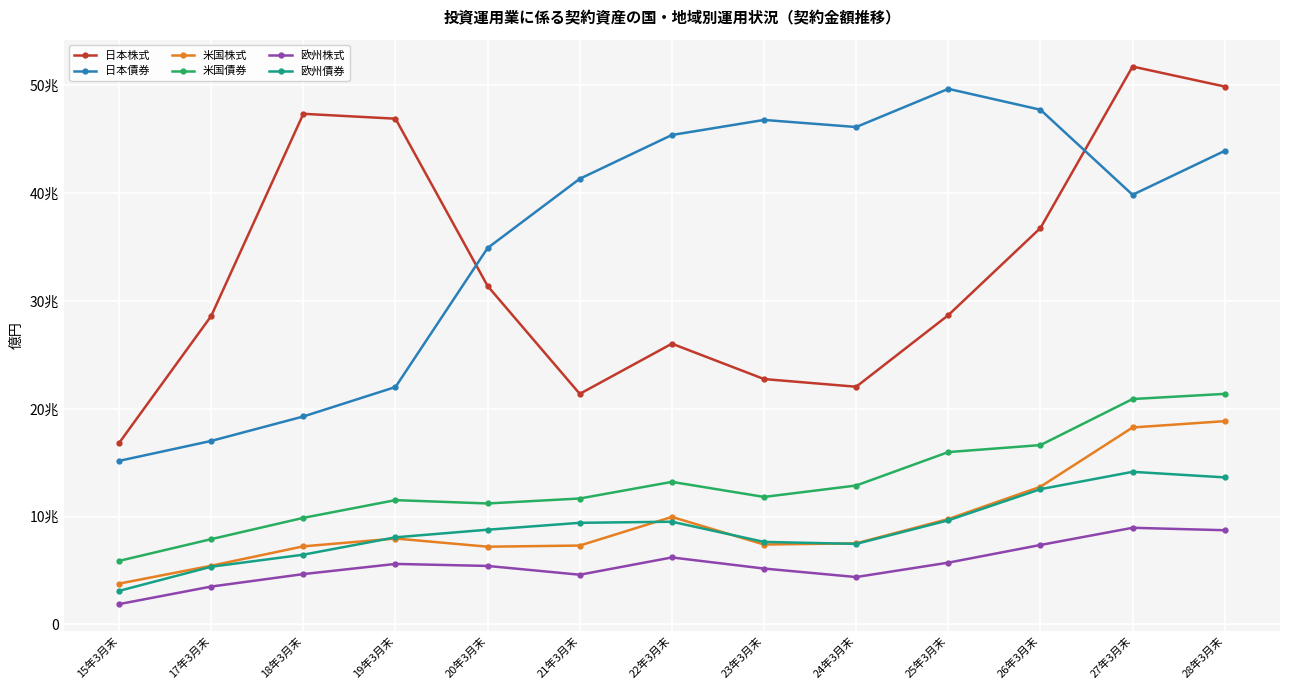

What is the value of the 欧州債券 point at the 9th from the left?

74710.6